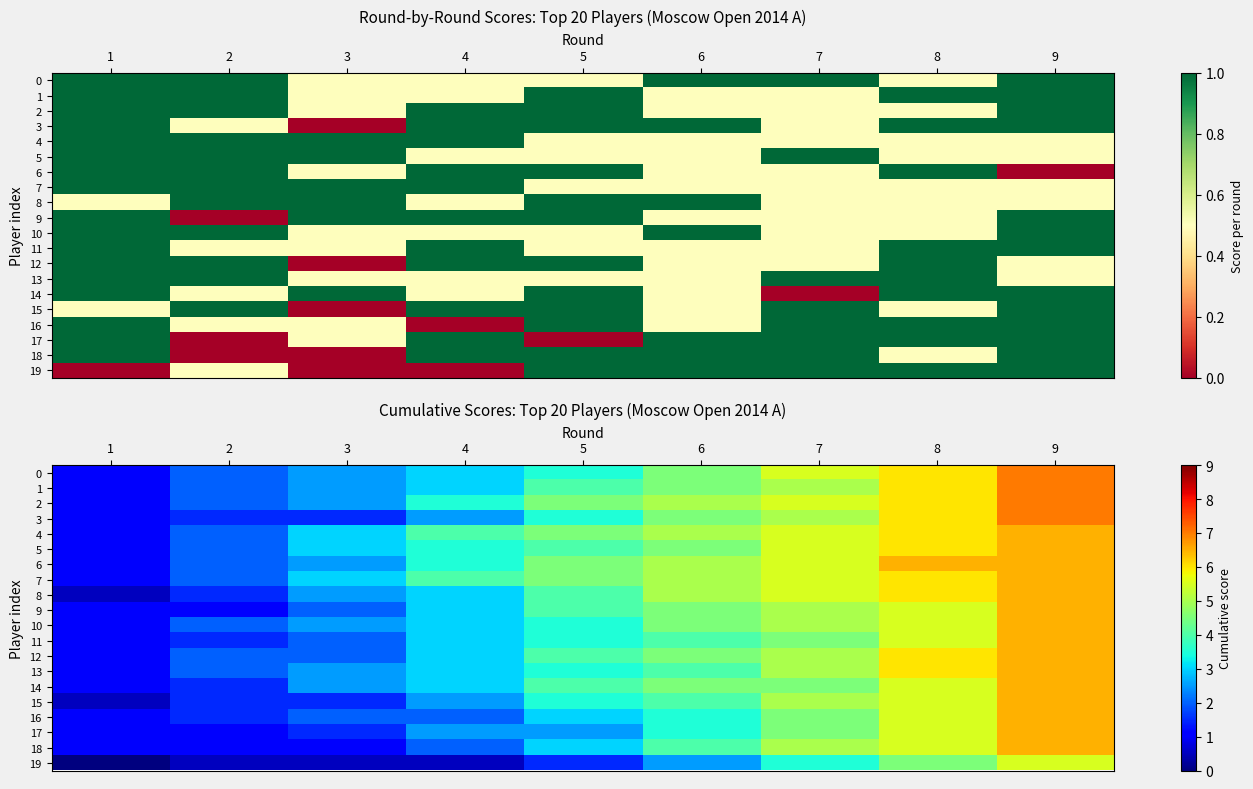

Where does the 4 series first go above 4?

5